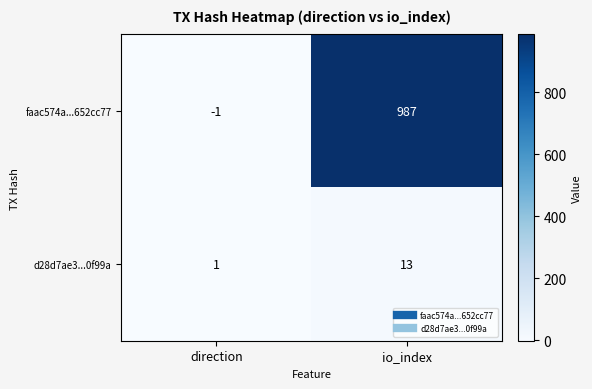

Which series changed the most between direction and io_index?

faac574a...652cc77